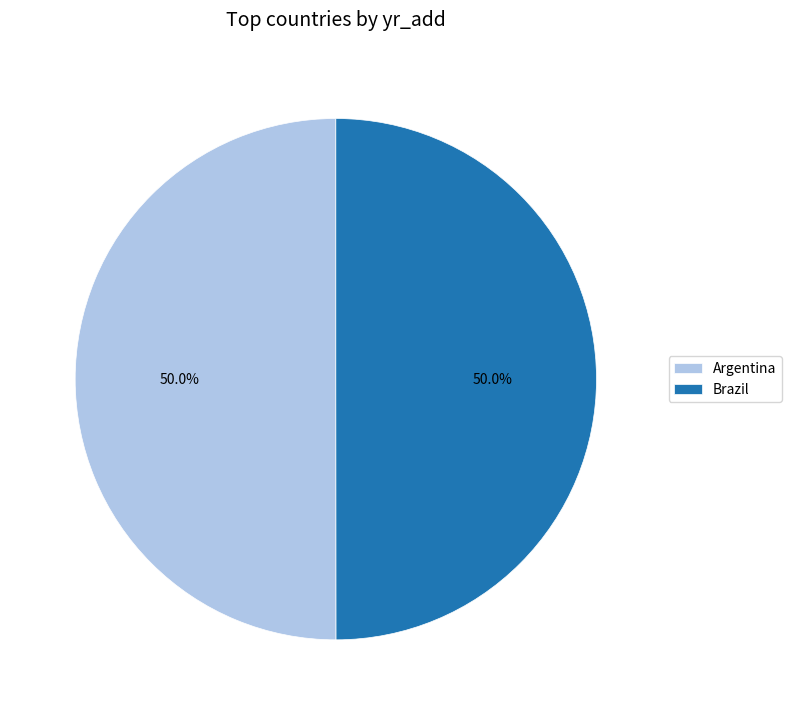

Approximately how many times larger is the value at Brazil compared to Argentina?

1.0